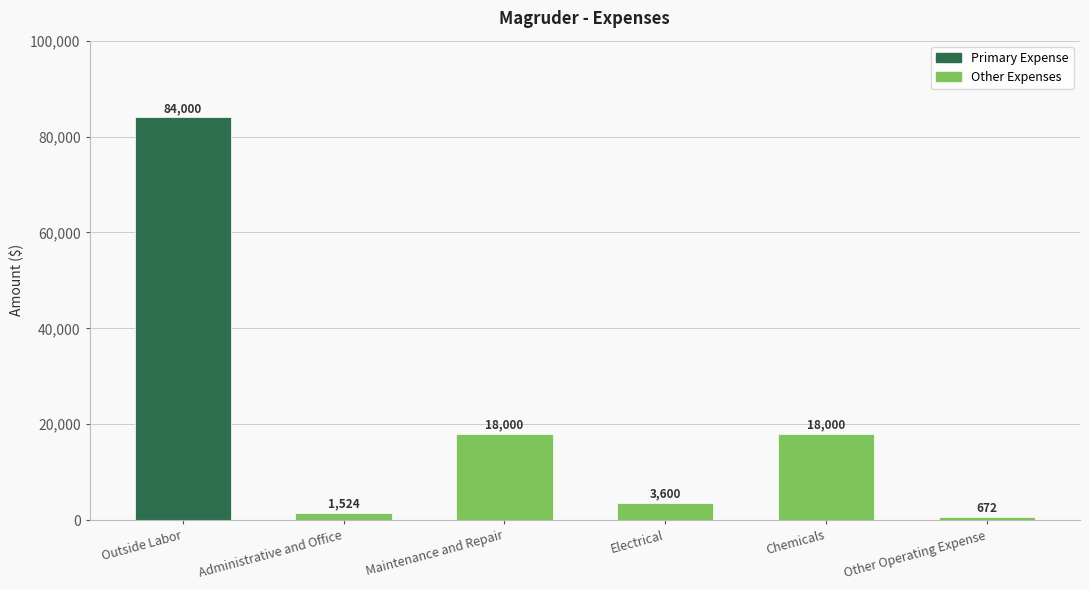

What position from the left is Administrative and Office?

2